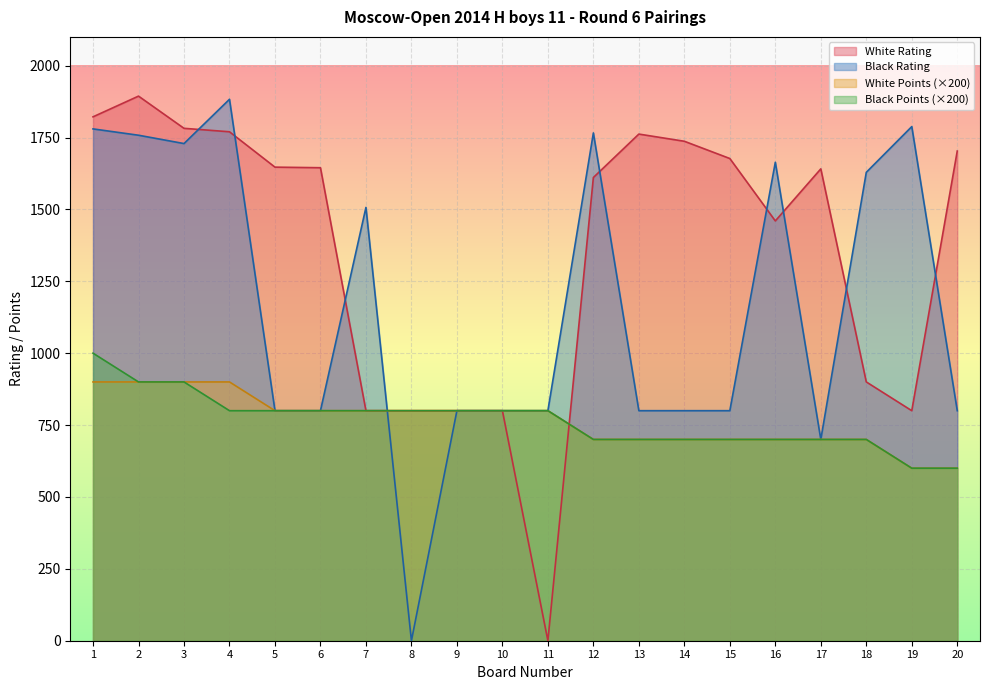

The Black Rating series shows 439 at 14. True or false?

False